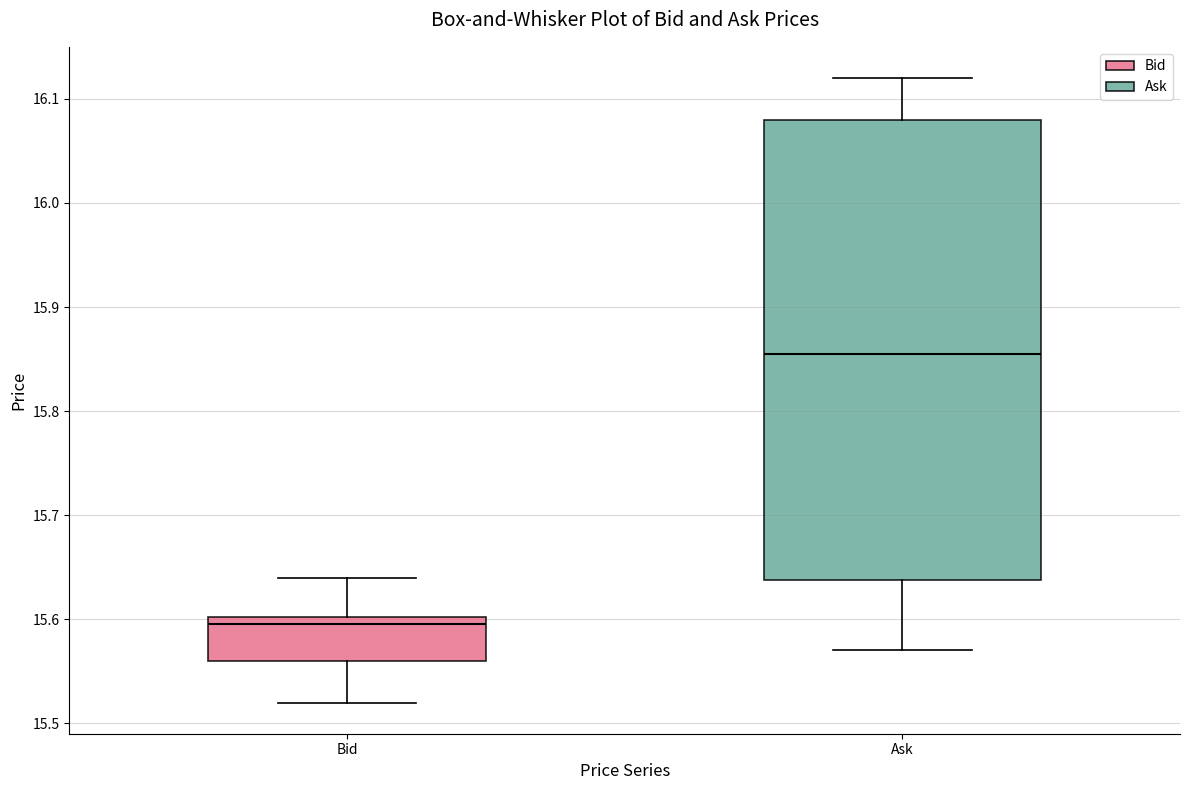

Reading left to right, transcribe this box plot: for each box, give where its median line is, the range the box spans, and where its two whiskers end, as read against the y-axis. The values are not printed on the chart, so give them approximately, as read against the axis.

Bid: median 15.60 (just below the box's upper edge), box 15.56 to 15.60, whiskers 15.52 to 15.64
Ask: median 15.86, box 15.64 to 16.08, whiskers 15.57 to 16.12